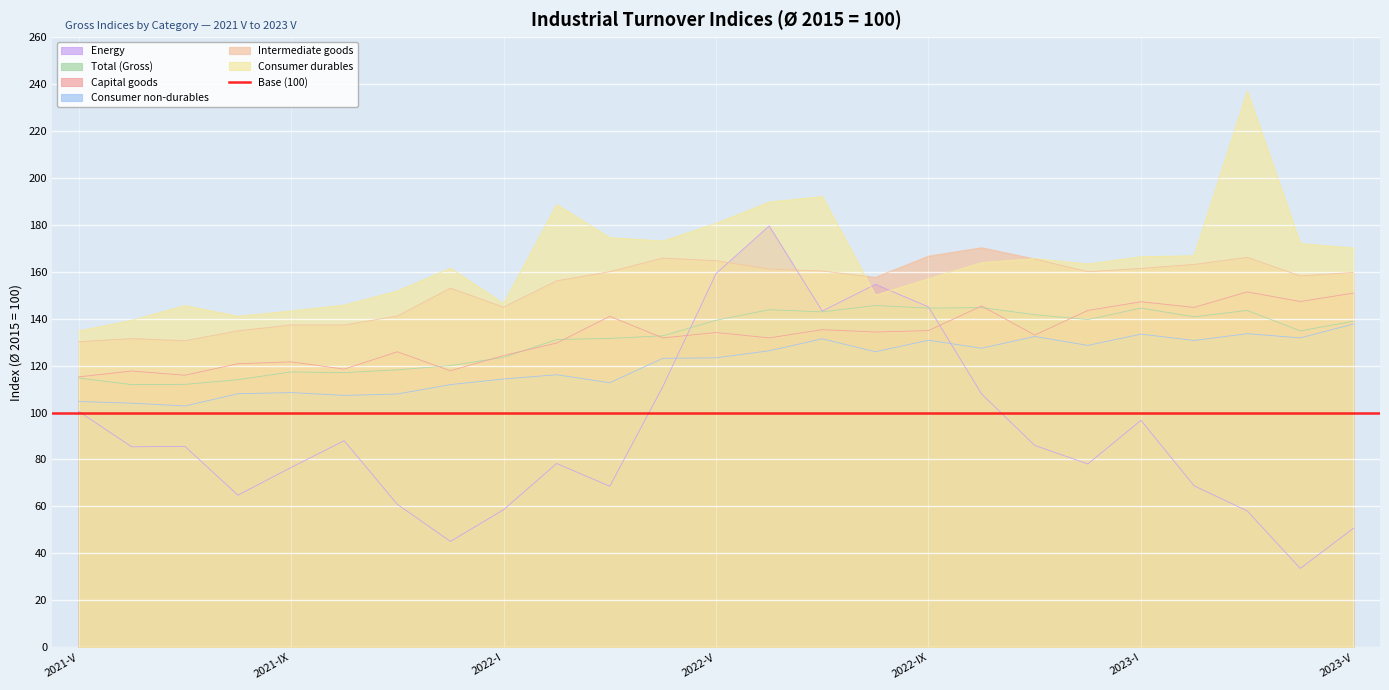

True or false: Capital goods and Consumer durables intersect in this chart.

False